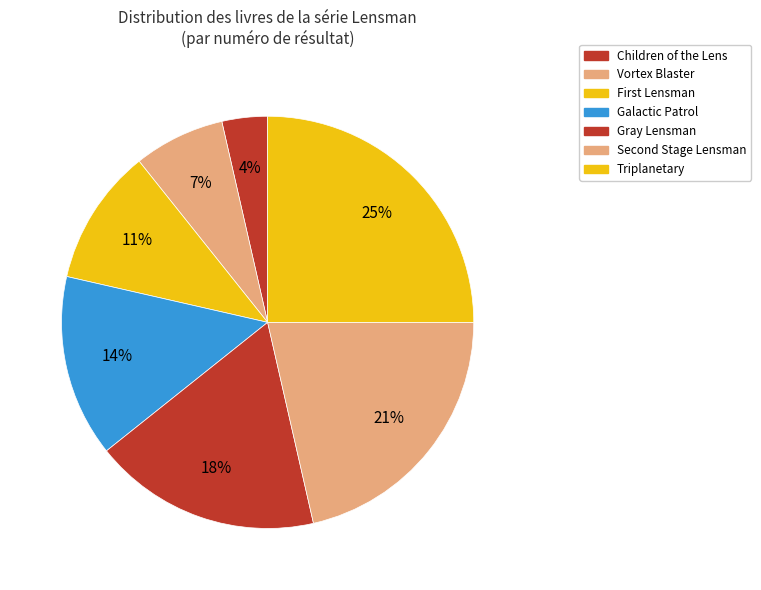

The Galactic Patrol slice represents 29% of the pie. True or false?

False